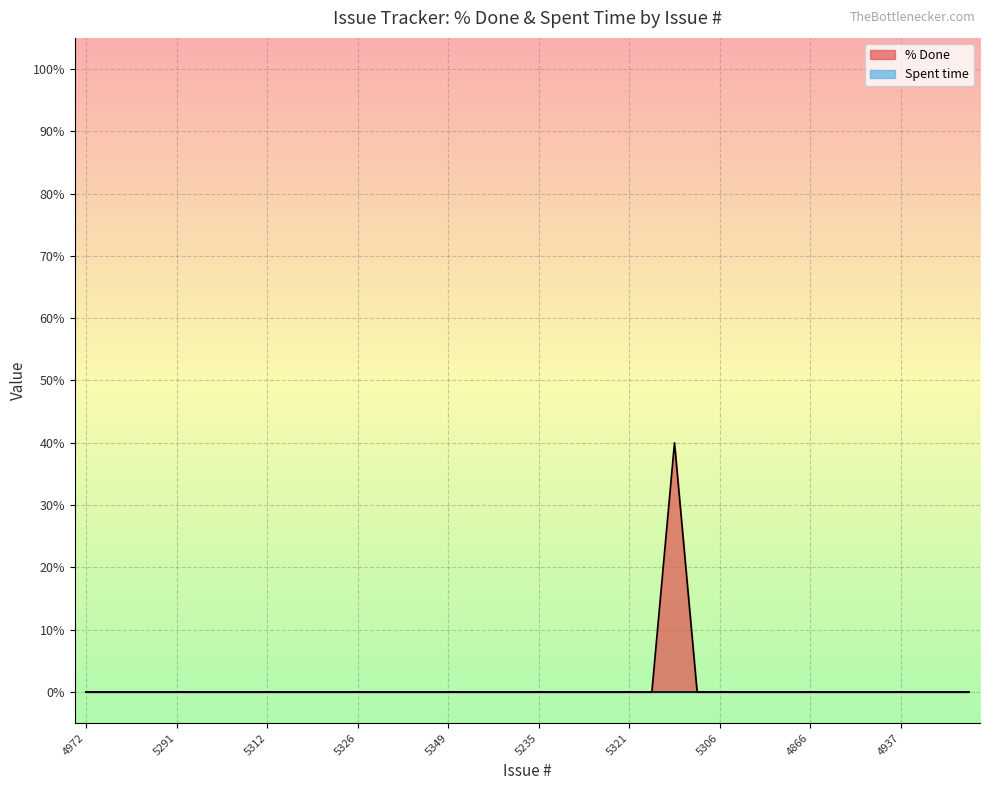

Rank the categories by value from highest to lowest.

5327, 4972, 5255, 5258, 5260, 5291, 5292, 5301, 5303, 5312, 5316, 5317, 5318, 5326, 5328, 5331, 5345, 5349, 5350, 4967, 4984, 5235, 5236, 5259, 5257, 5321, 5256, 5315, 5306, 5339, 5340, 4872, 4866, 4868, 4873, 4936, 4937, 4940, 4943, 4945